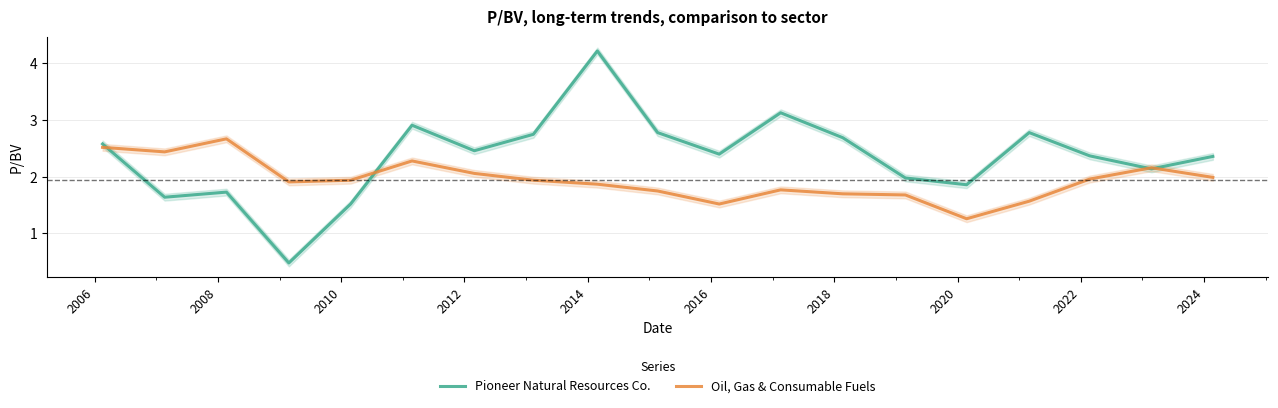

What is the lowest value of the Oil, Gas & Consumable Fuels series?

1.3